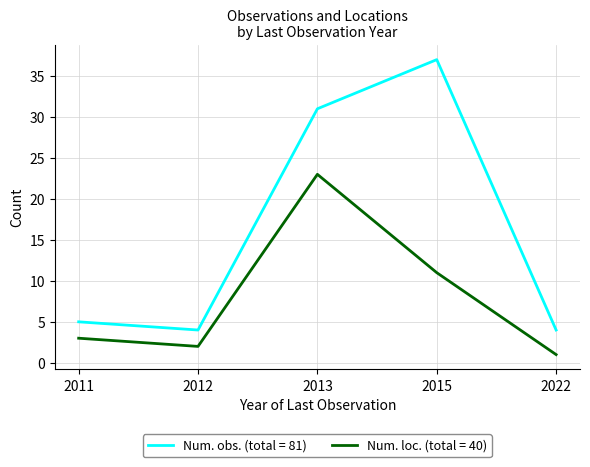

Read the Num. loc. (total = 40) value at 2013.

23